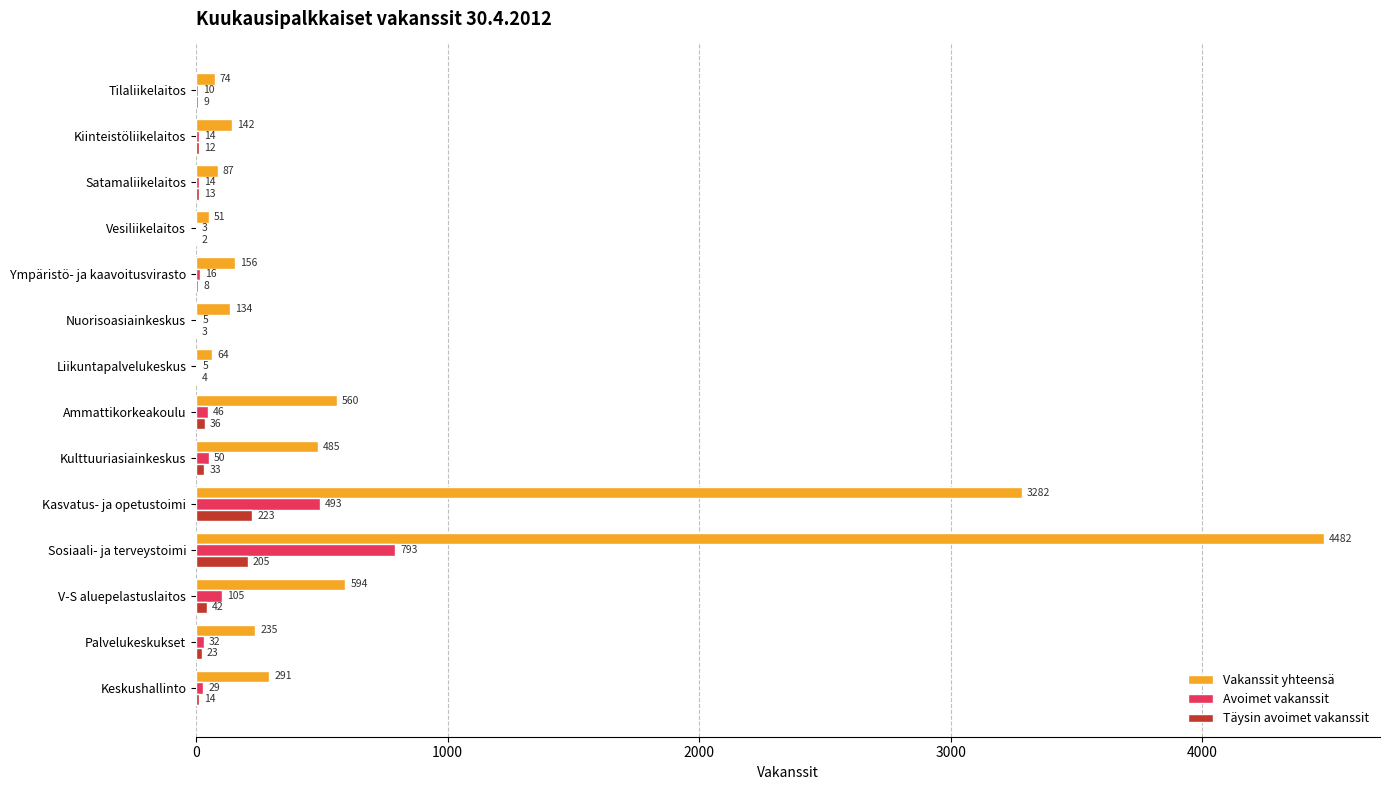

How many distinct data groups are displayed?

3